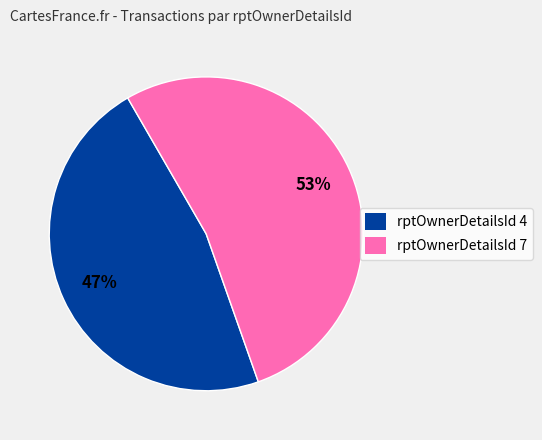

What is the largest slice in the pie chart?

rptOwnerDetailsId 7